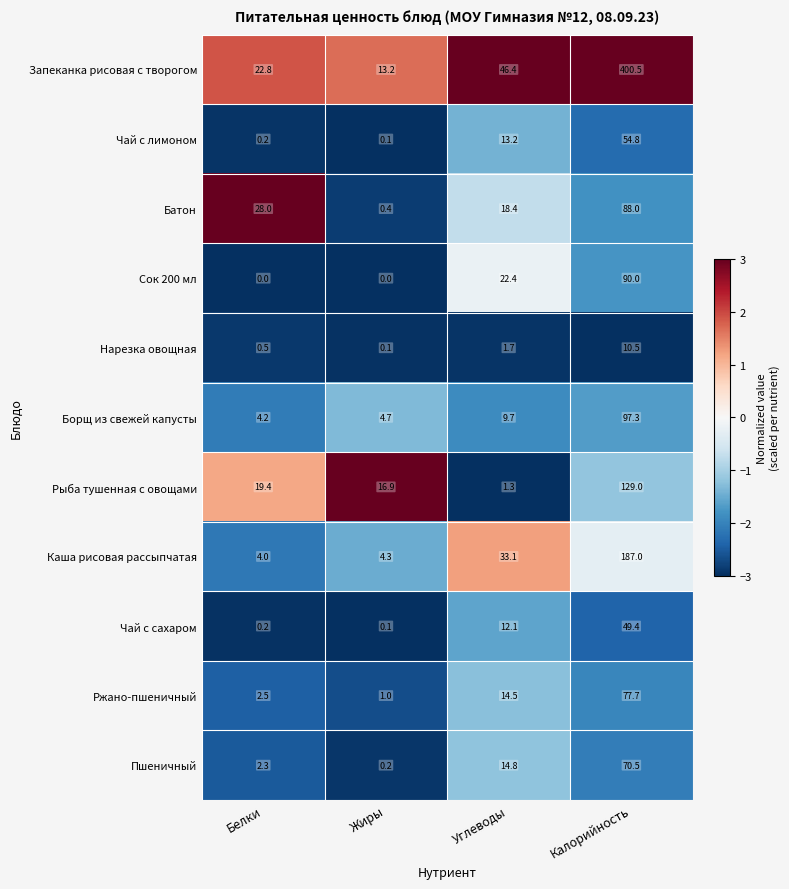

Which category has the highest value in the Рыба тушенная с овощами series?

Калорийность